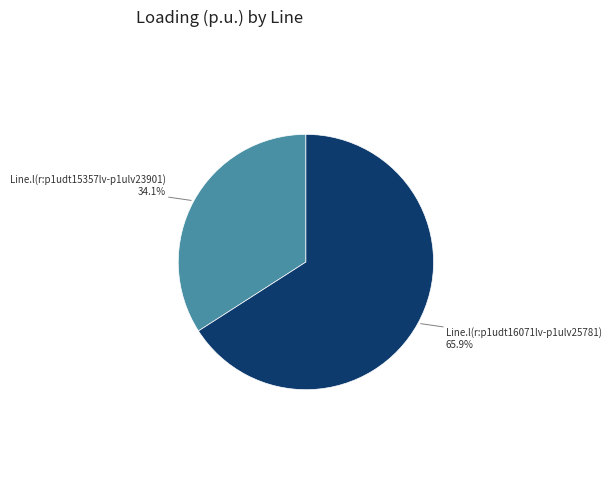

To the nearest percent, what percentage of the pie is Line.l(r:p1udt15357lv-p1ulv23901)?

34%